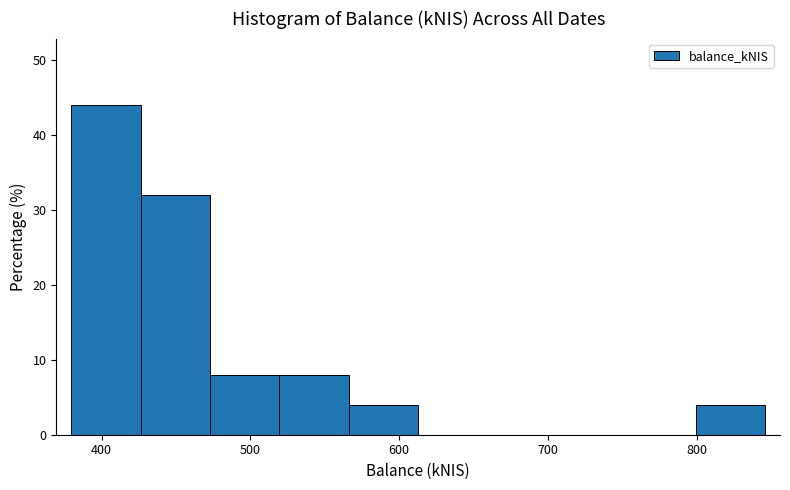

What is the height of the bar covering 800 to 850 on the x-axis? Neither the bar edges nor the heights are printed on the chart, so give them approximately, as read against the axes.

4